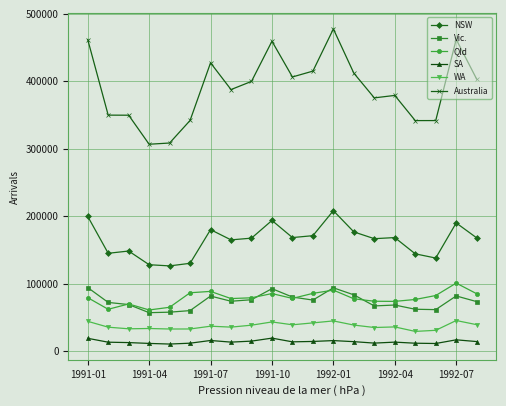

What is the highest value of the Qld series?

101150